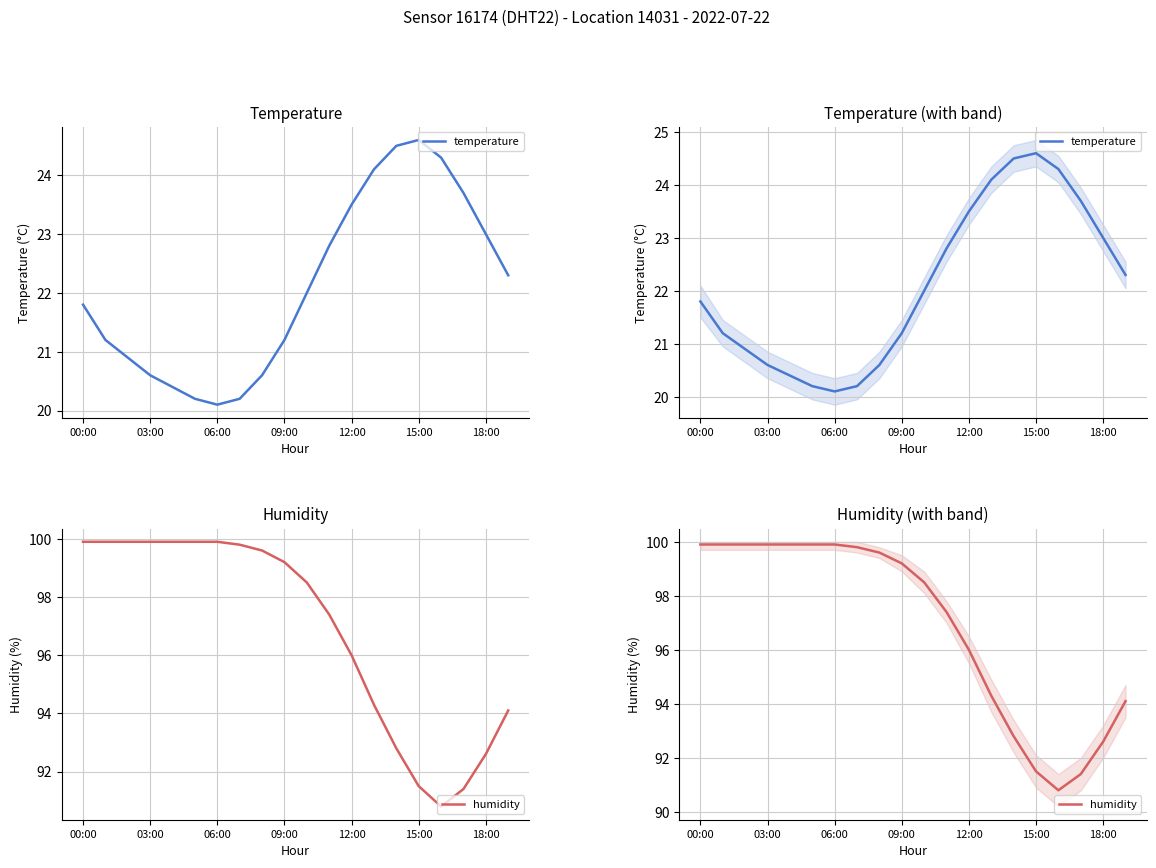

At which category is the sum across all series the highest?

00:00